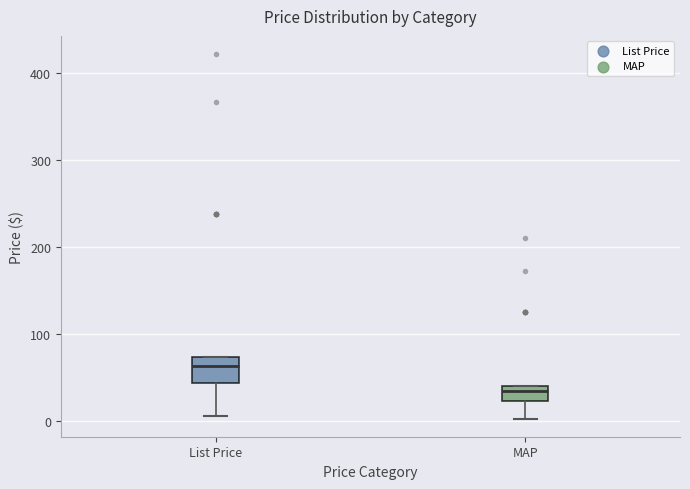

Which box's median line is the highest?

List Price